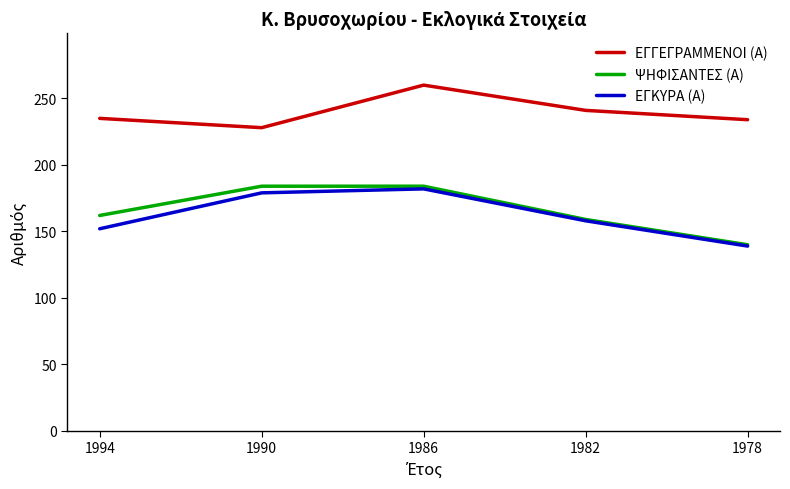

What is the spread (max minus min) of values at 1978?

95